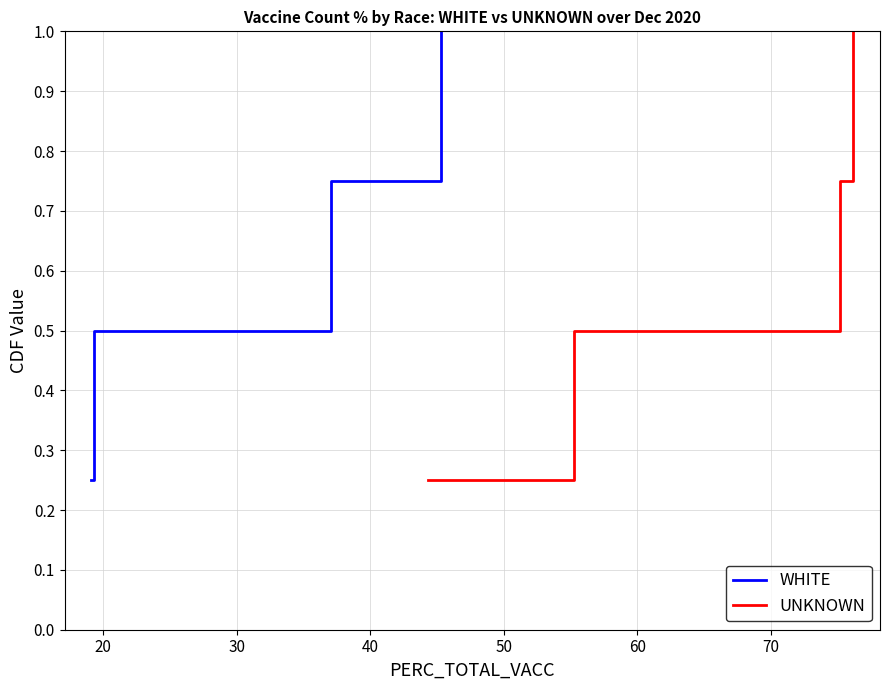

What is the highest value of the WHITE series?

1.0